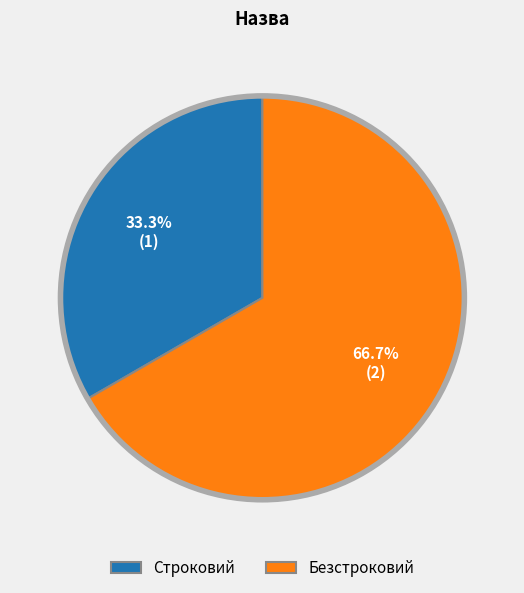

How much of the chart is everything except Строковий?

66.7%